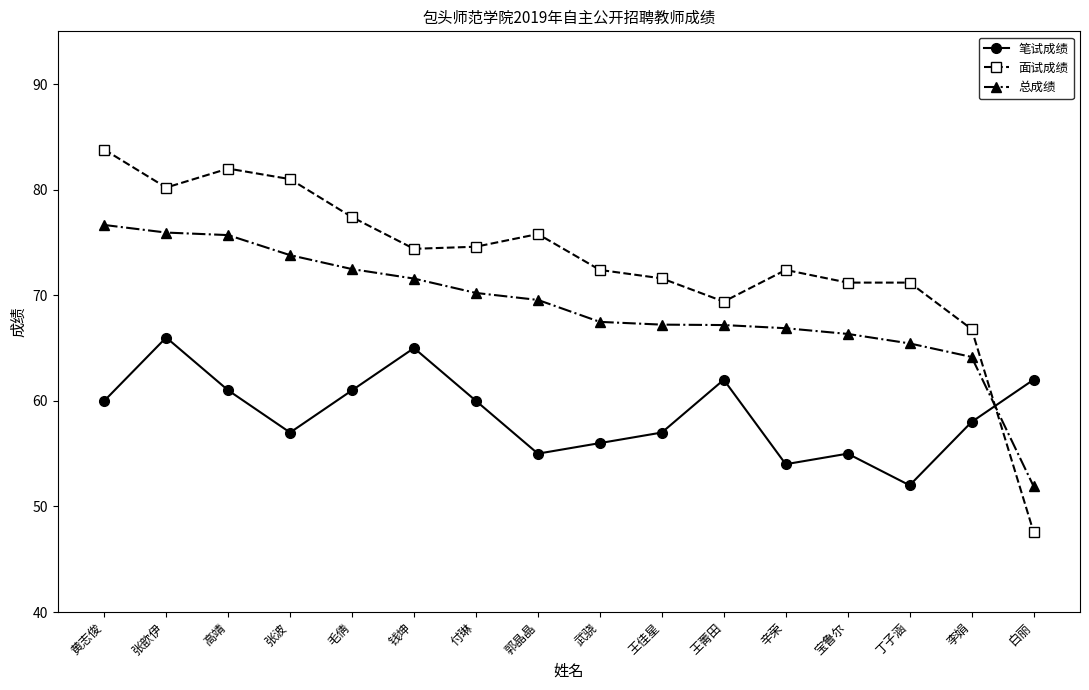

Is the value of 笔试成绩 at 张歆伊 greater than the value of 总成绩 at 黄志俊?

No